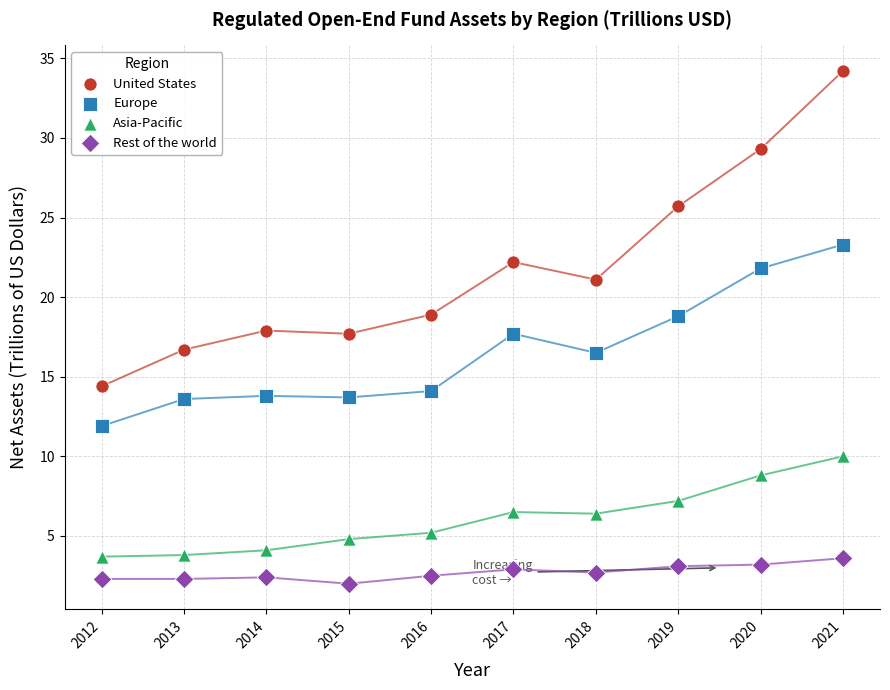

What are all the series names shown in the legend?

United States, Europe, Asia-Pacific, Rest of the world